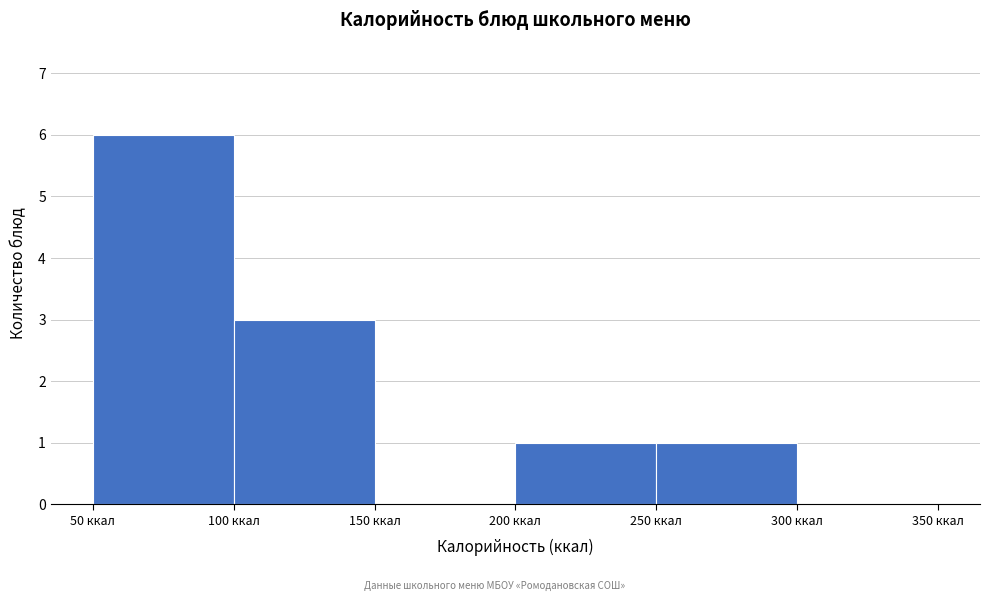

Reading left to right, list every bar in this chart as the range it spans on the x-axis followed by its height. The values are not printed on the chart, so give them approximately, as read against the axis.

50 to 100: 6
100 to 150: 3
150 to 200: 0
200 to 250: 1
250 to 300: 1
300 to 350: 0